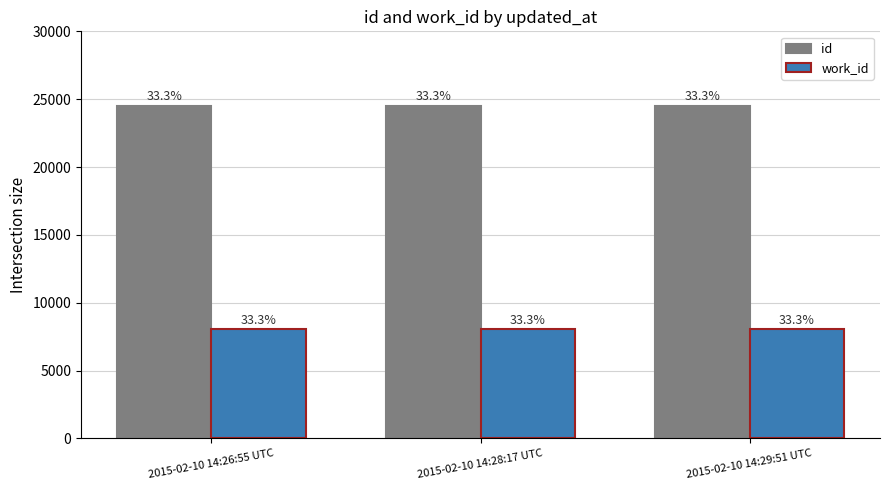

Which series has the largest total across all categories?

id